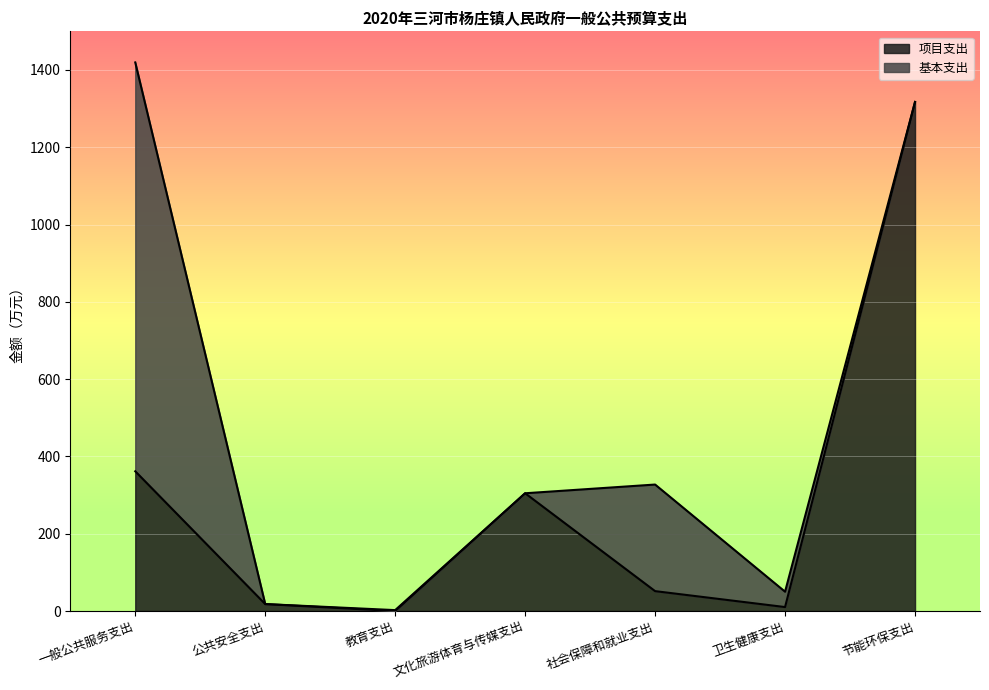

Reading right to left, extract all data points from this chart.

1317.3	10.3	51.5	304.7	0.0	18.0	361.6